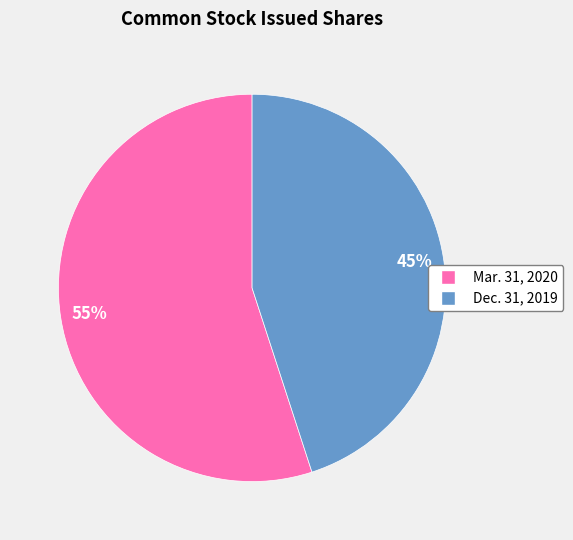

Does any single category account for the majority?

Yes